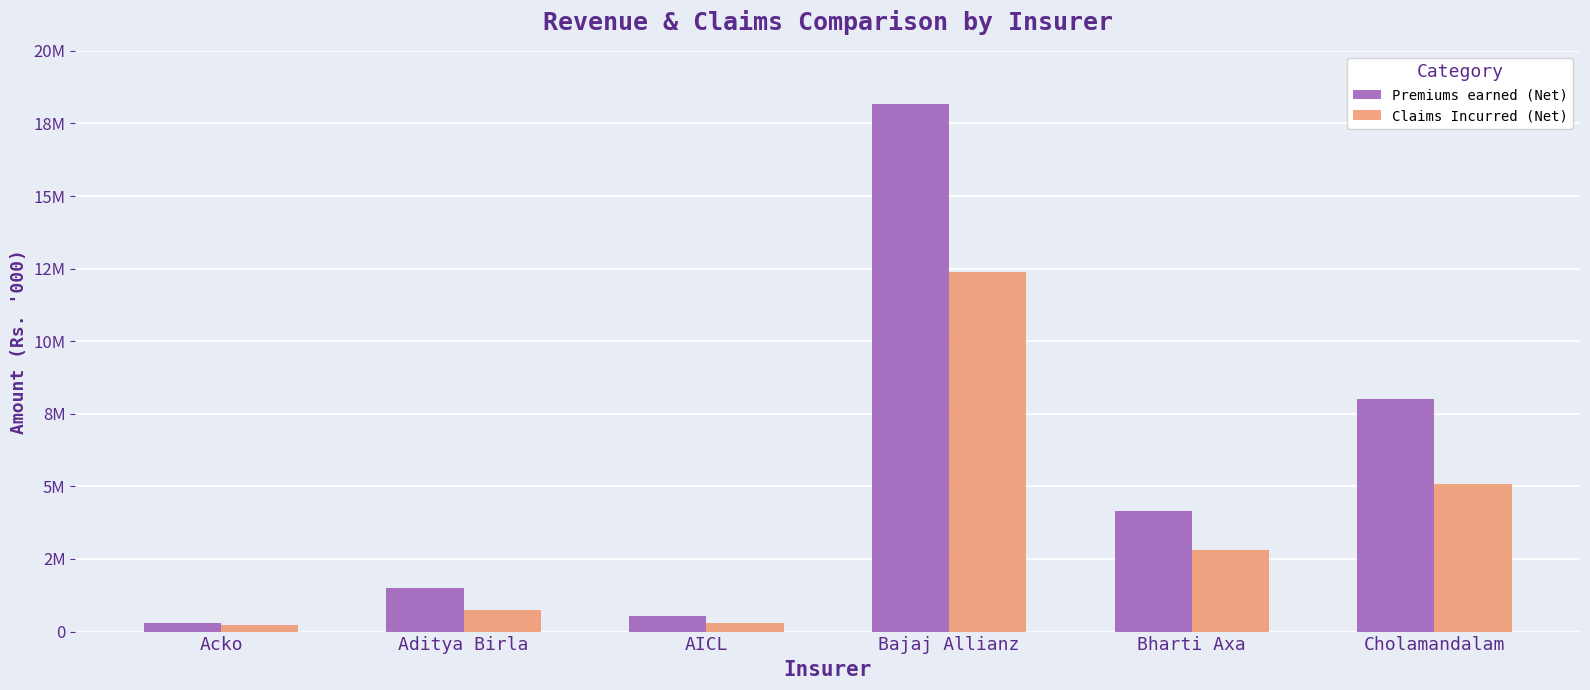

What is the spread (max minus min) of values at Bharti Axa?

1357238